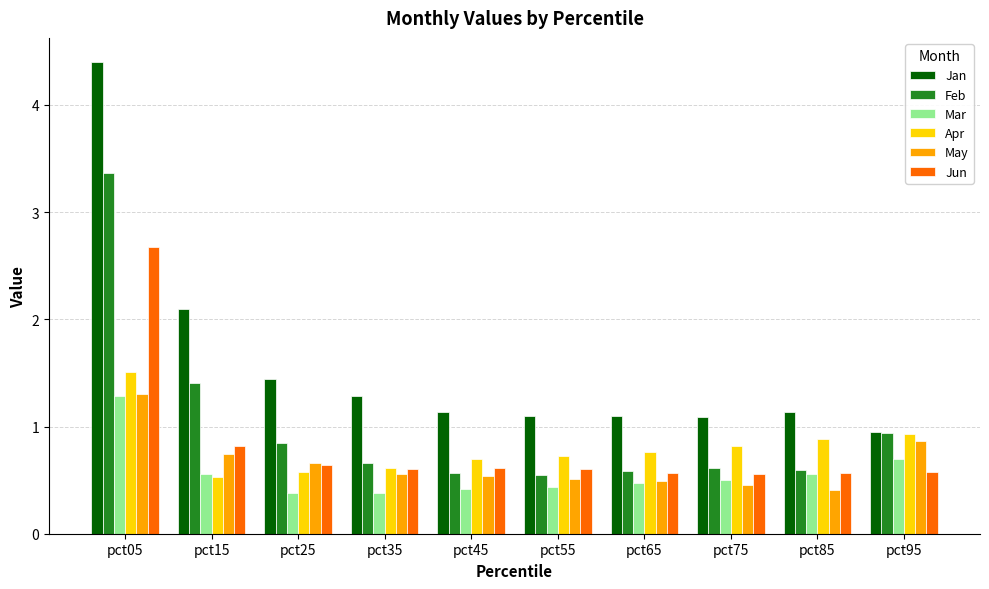

What is the total value across all series at pct35?

4.1